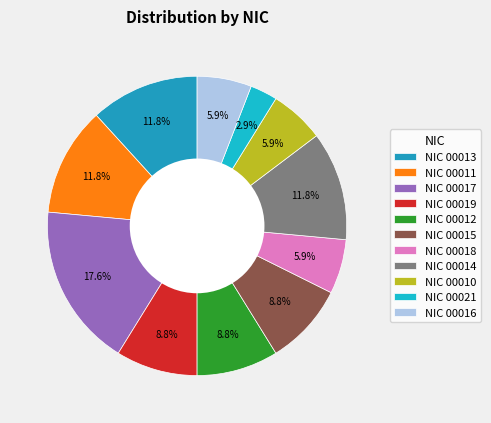

What is the largest slice in the pie chart?

NIC 00017